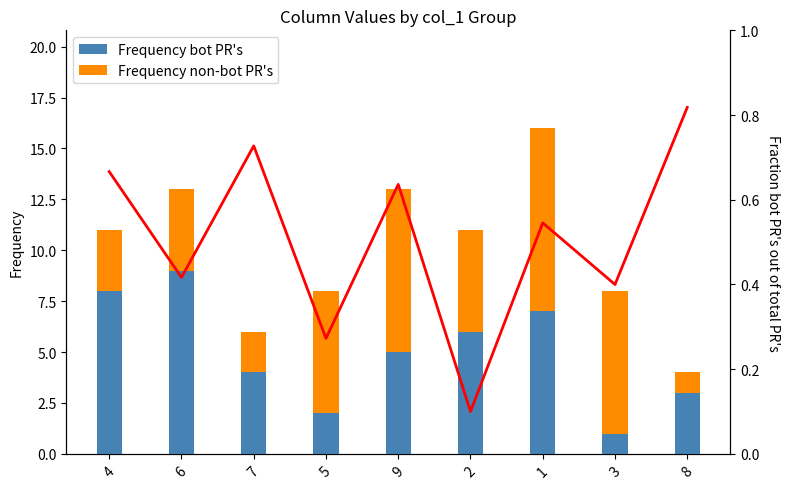

What position from the right is 3?

2